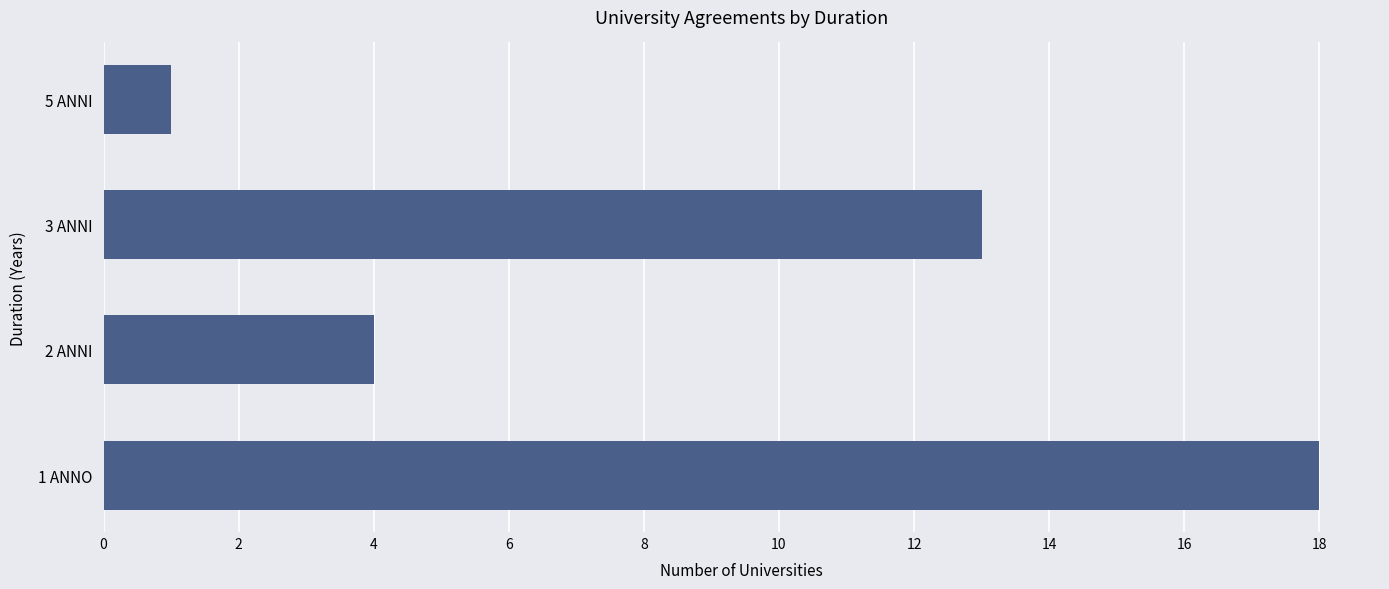

Is it true that the value at 2 ANNI is 4?

True